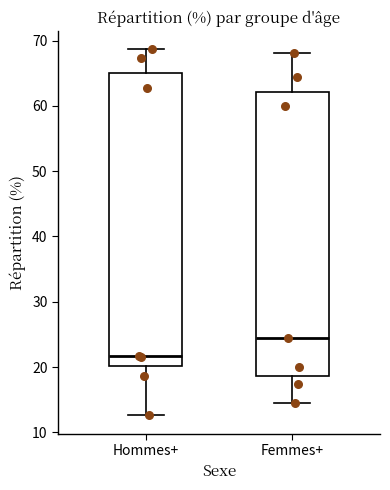

Reading left to right, read every box against the y-axis: the position of its median line, the range the box covers, and the ends of its whiskers. The values are not printed on the chart, so give them approximately, as read against the axis.

Hommes+: median 22, box 20 to 65, whiskers 13 to 69
Femmes+: median 24, box 19 to 62, whiskers 15 to 68